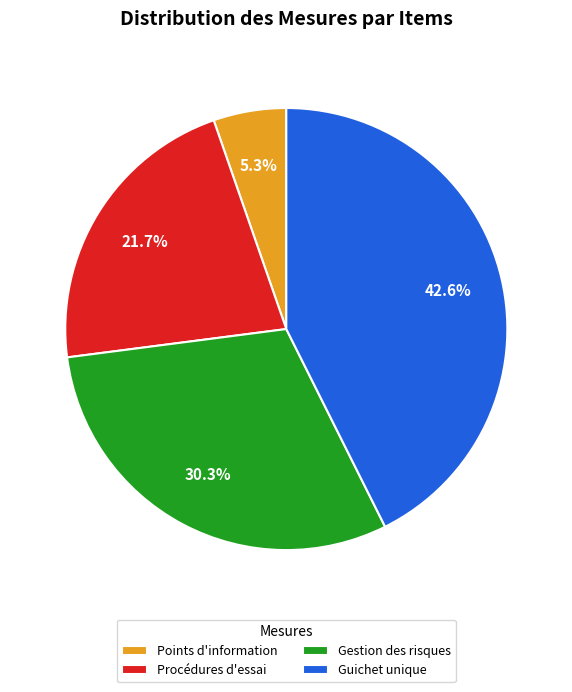

Combined, do Procédures d'essai and Gestion des risques account for over 50%?

Yes